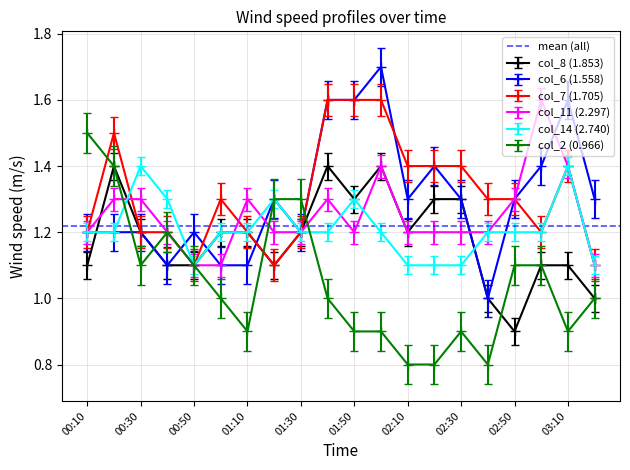

What are all the series names shown in the legend?

col_8 (1.853), col_6 (1.558), col_7 (1.705), col_11 (2.297), col_14 (2.740), col_2 (0.966)